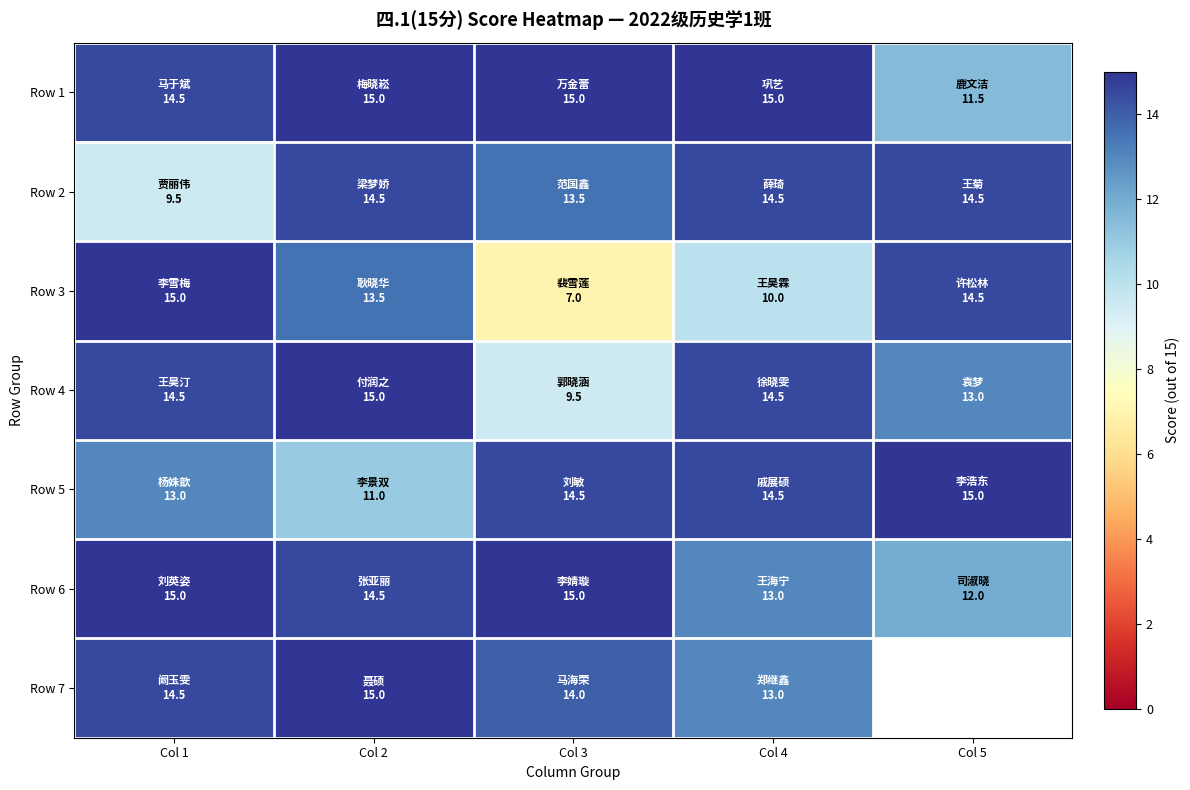

Rank the series by their maximum value, from lowest to highest.

Row 2, Row 1, Row 3, Row 4, Row 5, Row 6, Row 7